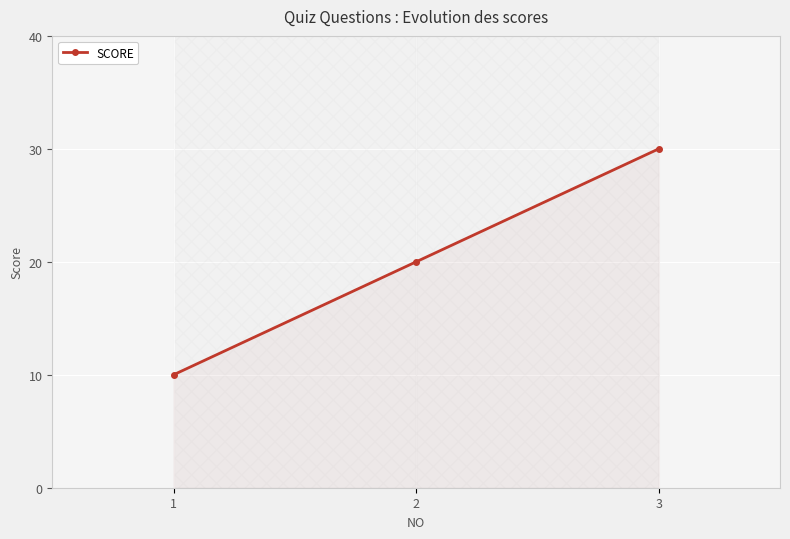

How many values are between 10 and 30?

3